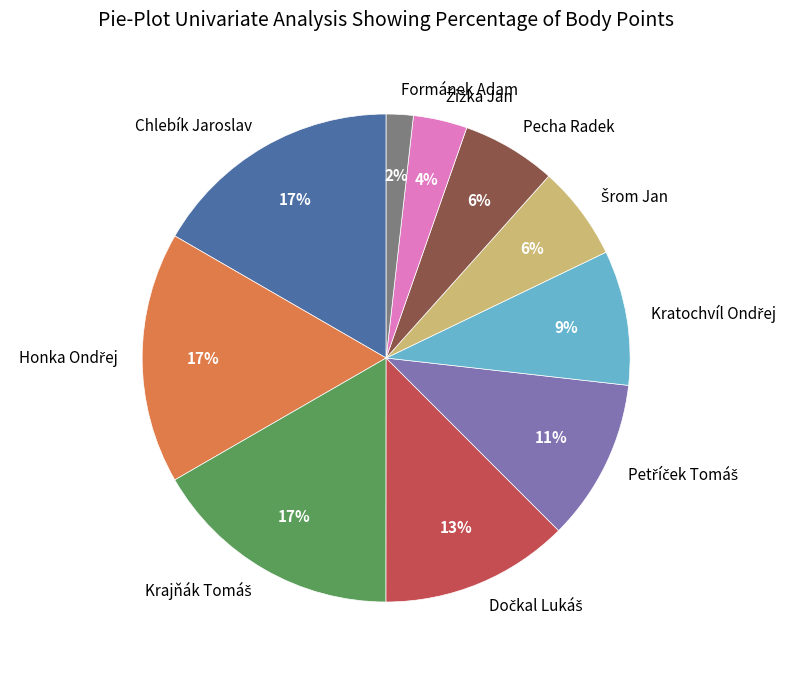

Does Formánek Adam account for over 50% of the chart?

No